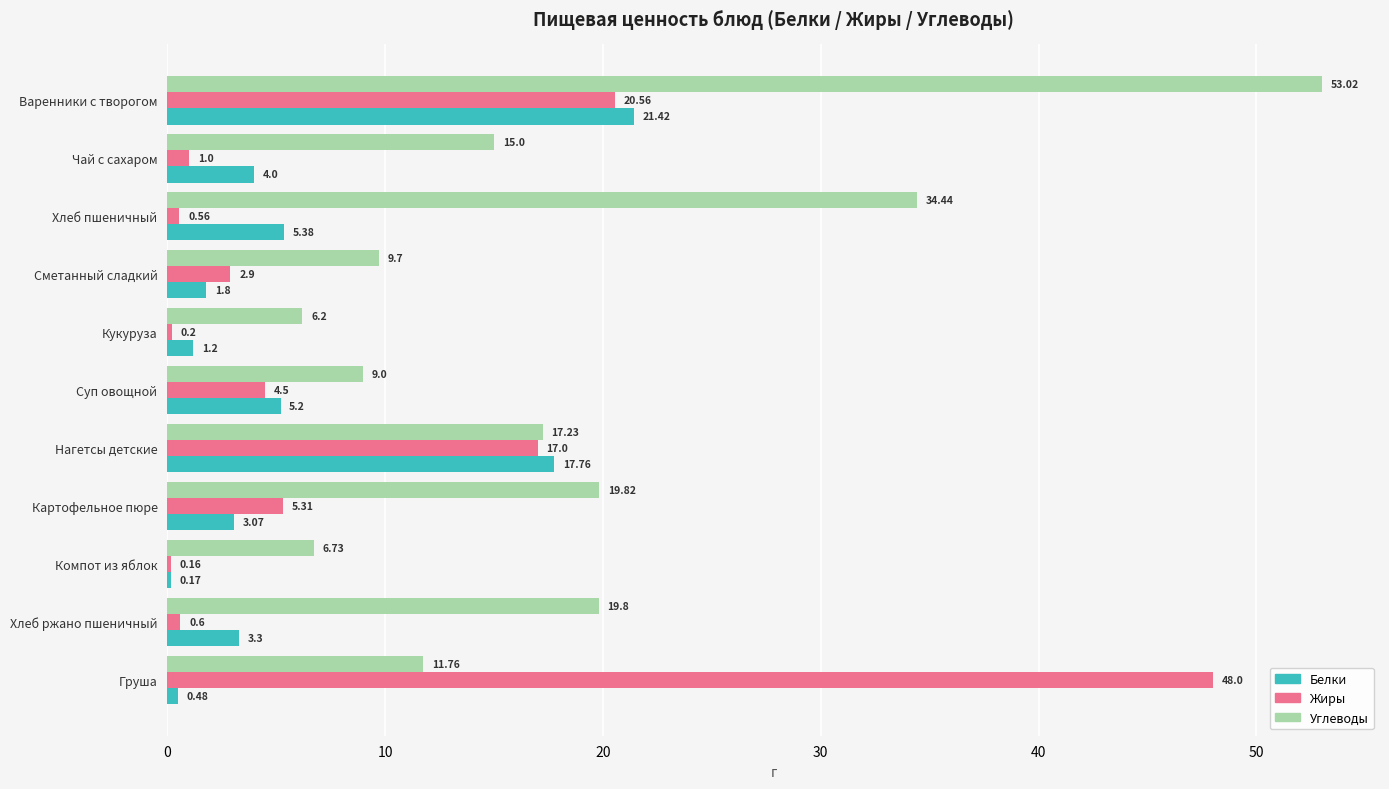

Which series changed the most between Нагетсы детские and Компот из яблок?

Белки